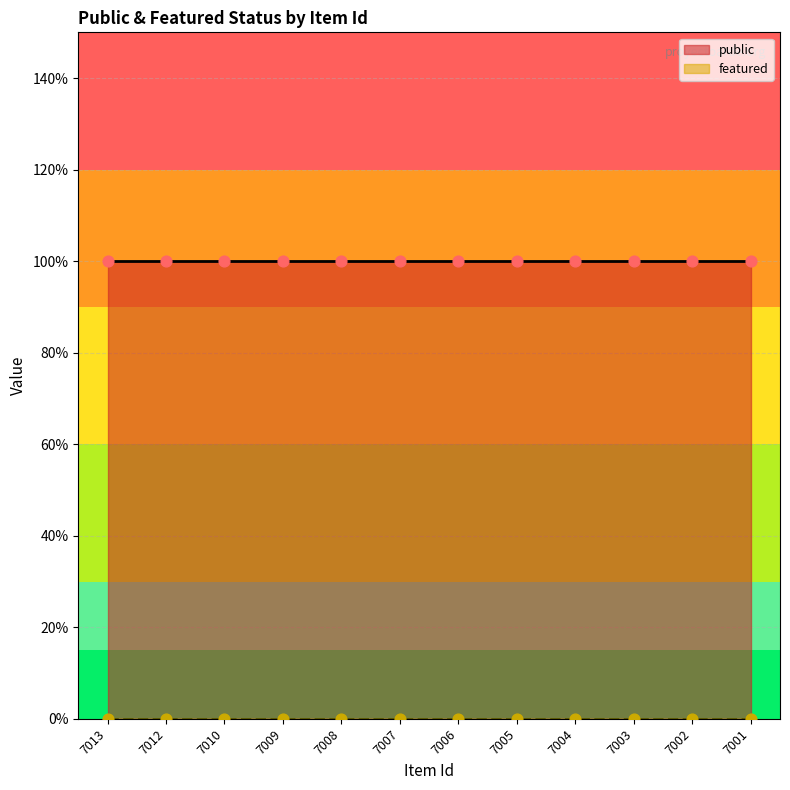

Which series has the widest spread of Y values?

public